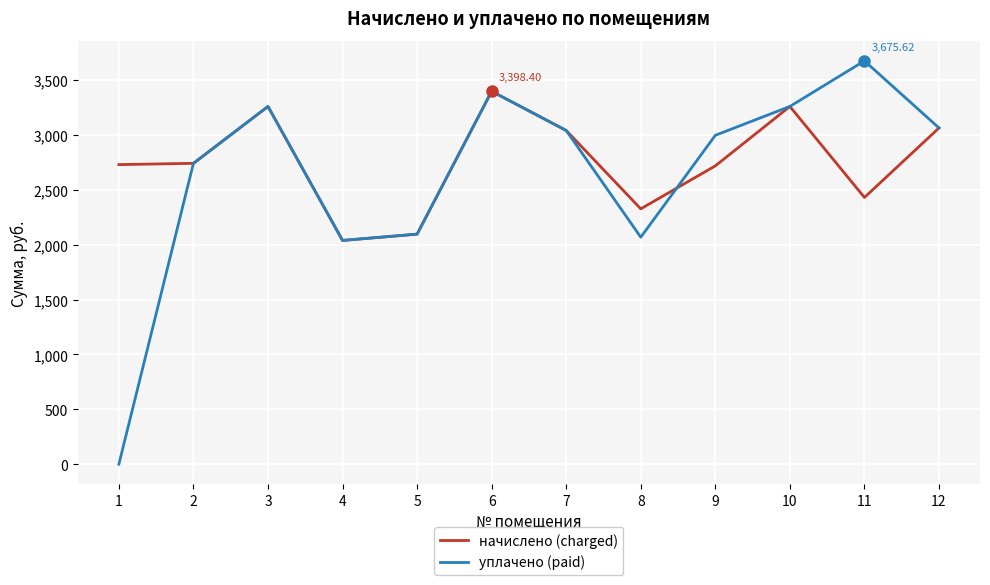

At 9, list the series in order from largest to smallest.

уплачено (paid), начислено (charged)